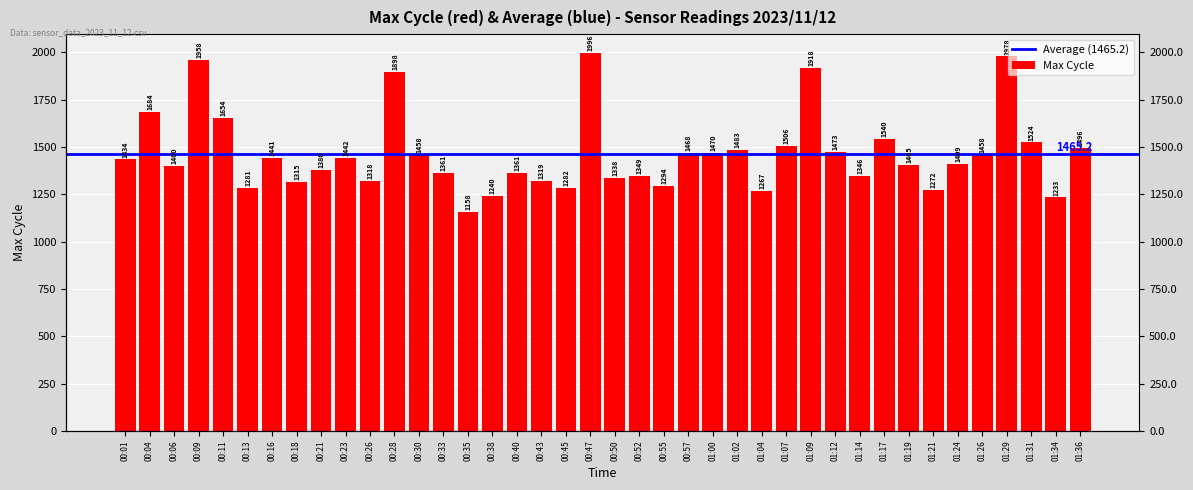

Where does the data first go above 1434?

00:04